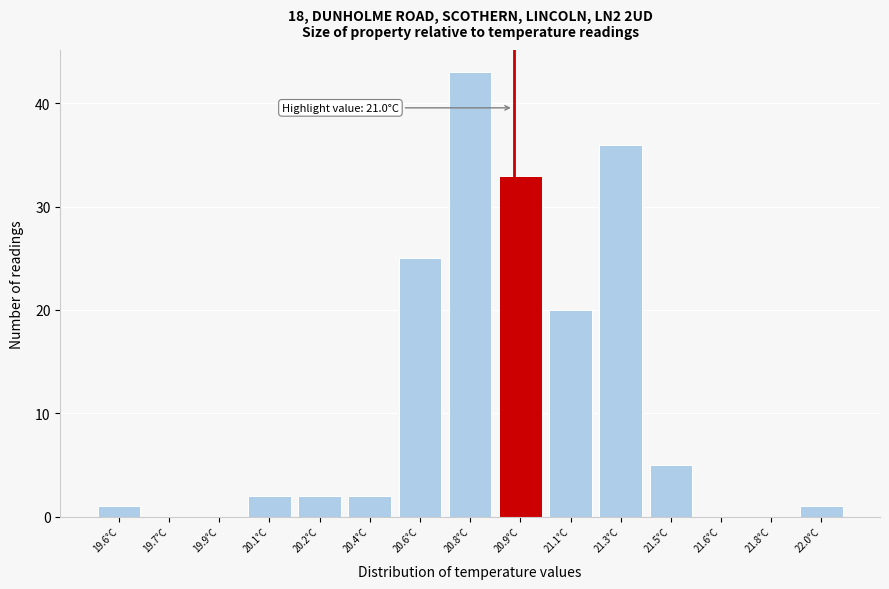

Reading left to right, transcribe all the data shown in this chart.

19.6°C=1	19.7°C=0	19.9°C=0	20.1°C=2	20.2°C=2	20.4°C=2	20.6°C=25	20.8°C=43	20.9°C=33	21.1°C=20	21.3°C=36	21.5°C=5	21.6°C=0	21.8°C=0	22.0°C=1